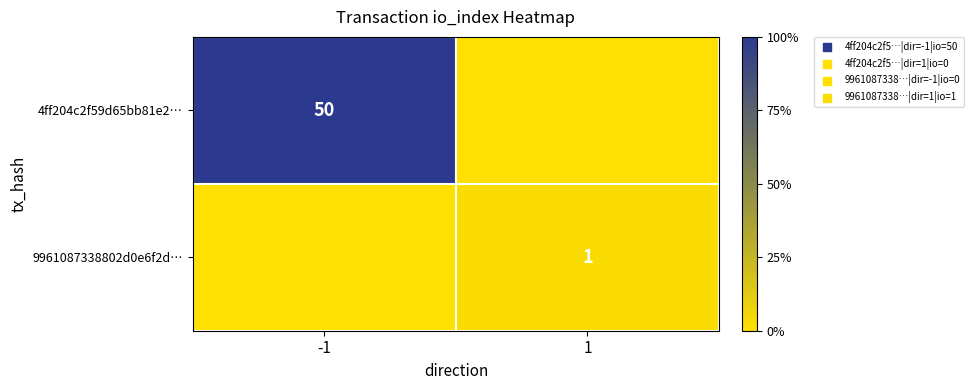

True or false: 9961087338802d0e6f2d… has a value of 1 at 1.

True